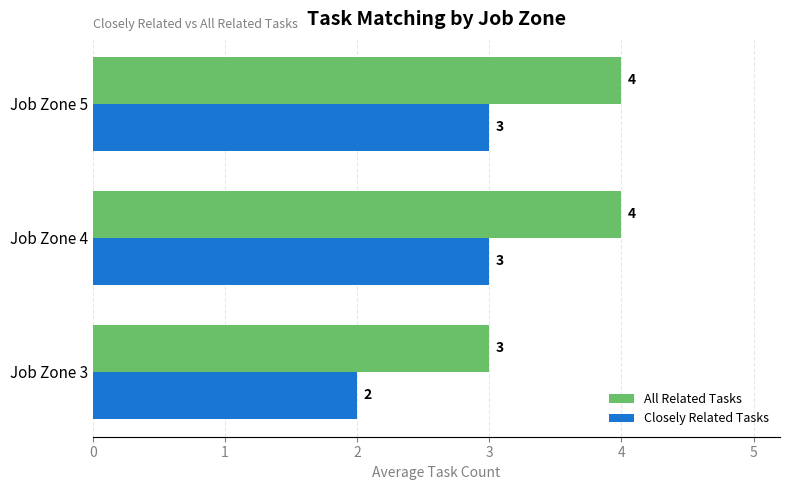

List the series in order of their overall mean, highest first.

All Related Tasks, Closely Related Tasks